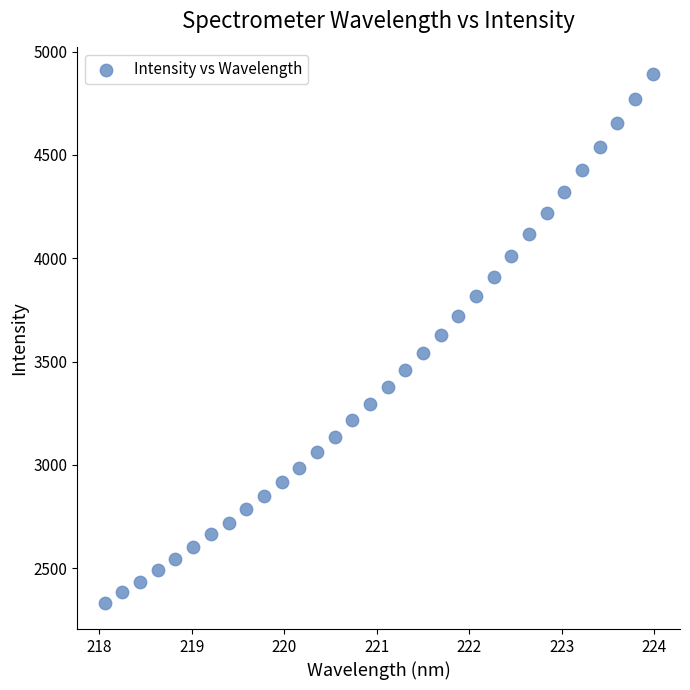

What is the range of X values (max minus min)?

5.9